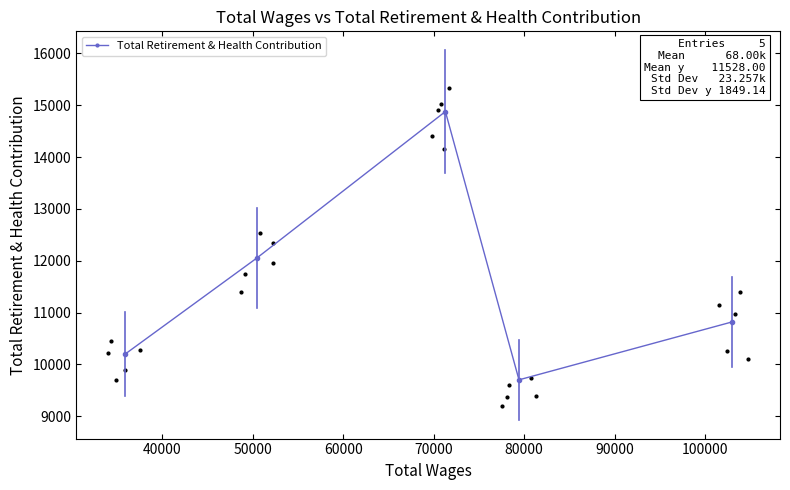

What is the highest value of the Total Retirement & Health Contribution series?

14877